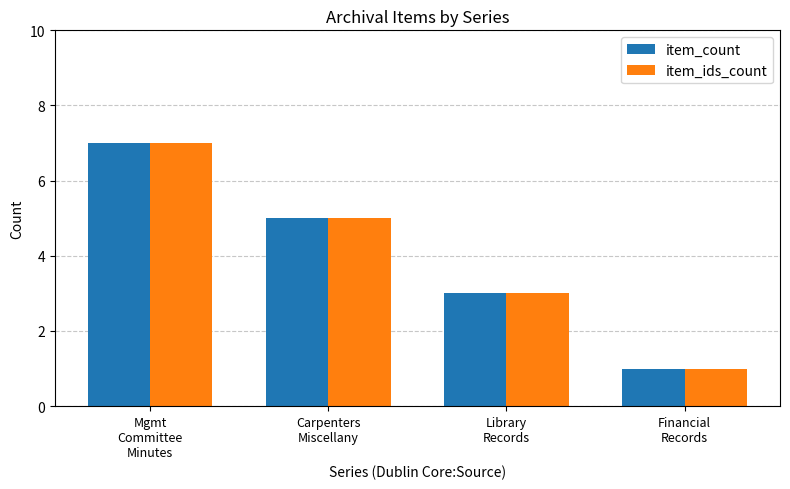

What is the average value of the item_ids_count series?

4